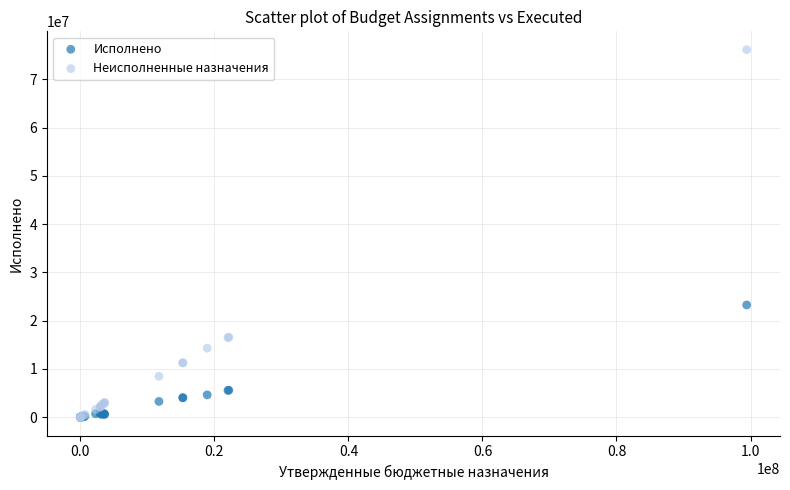

In the Неисполненные назначения series, what Y value is closest to 38086233?

16576332.2